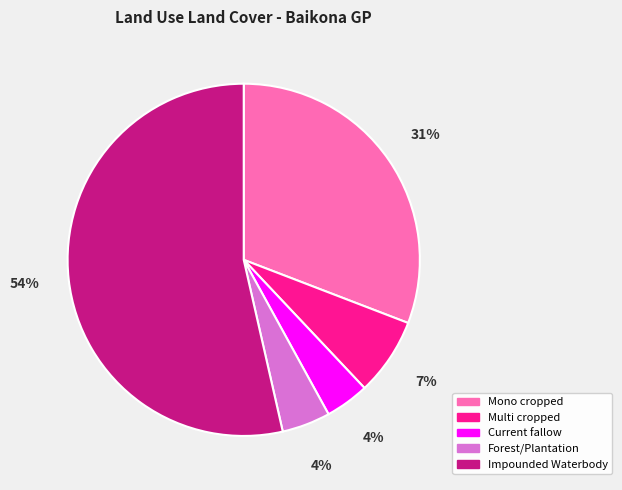

To the nearest percent, what percentage of the pie is Current fallow?

4%